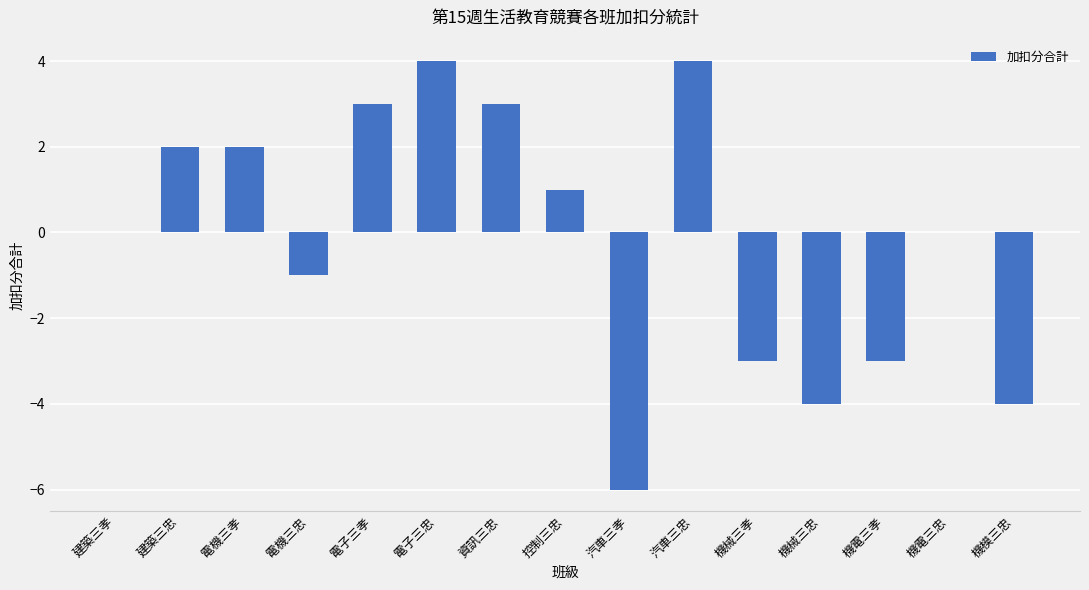

How many series are shown in this chart?

1